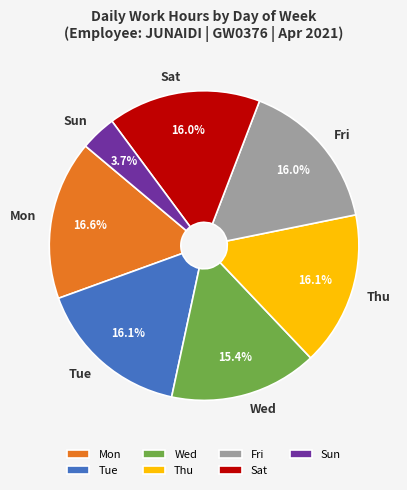

Is there a majority slice in this chart?

No